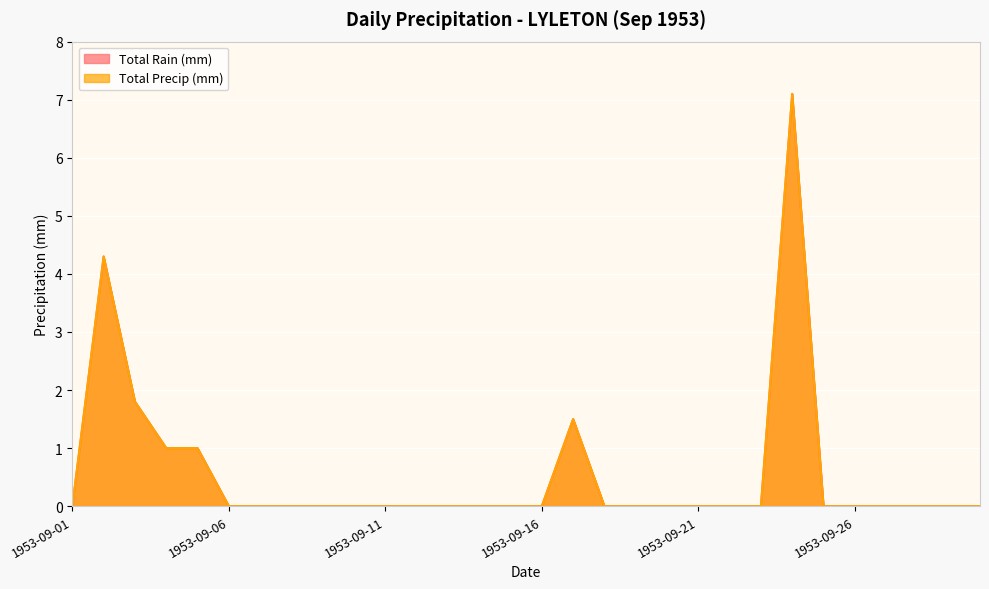

Reading left to right, list all the values displayed in this chart.

Total Rain (mm): 0.0	4.3	1.8	1.0	1.0	0.0	0.0	0.0	0.0	0.0	0.0	0.0	0.0	0.0	0.0	0.0	1.5	0.0	0.0	0.0	0.0	0.0	0.0	7.1	0.0	0.0	0.0	0.0	0.0	0.0
Total Precip (mm): 0.0	4.3	1.8	1.0	1.0	0.0	0.0	0.0	0.0	0.0	0.0	0.0	0.0	0.0	0.0	0.0	1.5	0.0	0.0	0.0	0.0	0.0	0.0	7.1	0.0	0.0	0.0	0.0	0.0	0.0